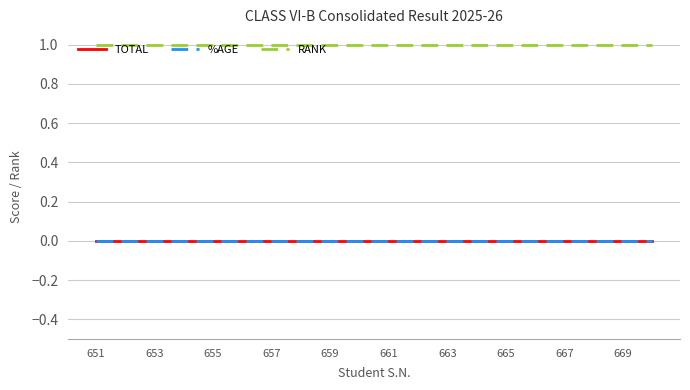

Does the chart display data point markers on the line(s)?

No